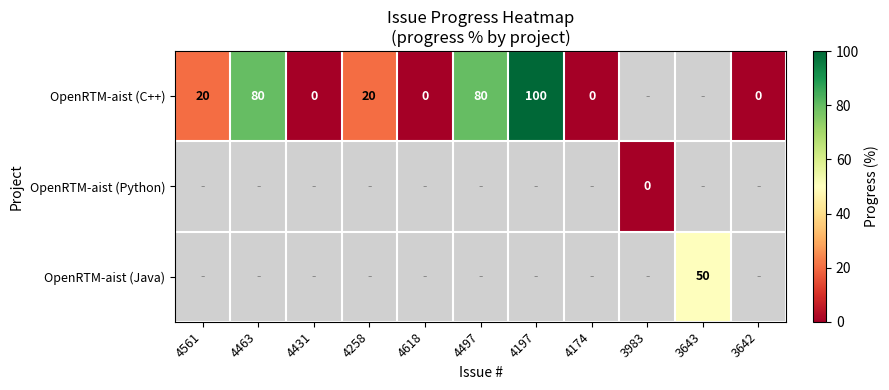

True or false: OpenRTM-aist (C++) has a value of 22 at 4197.

False